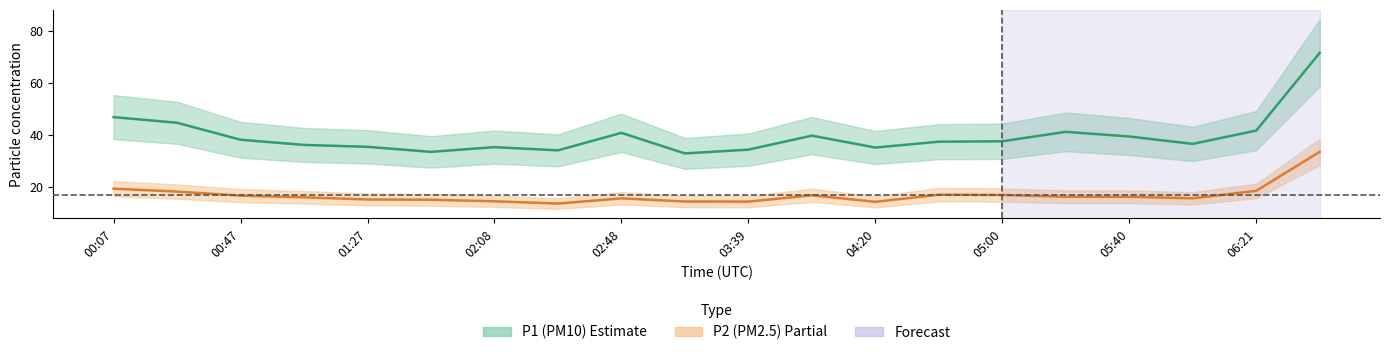

What is the difference between the maximum and second lowest values in the P2 series?

19.2